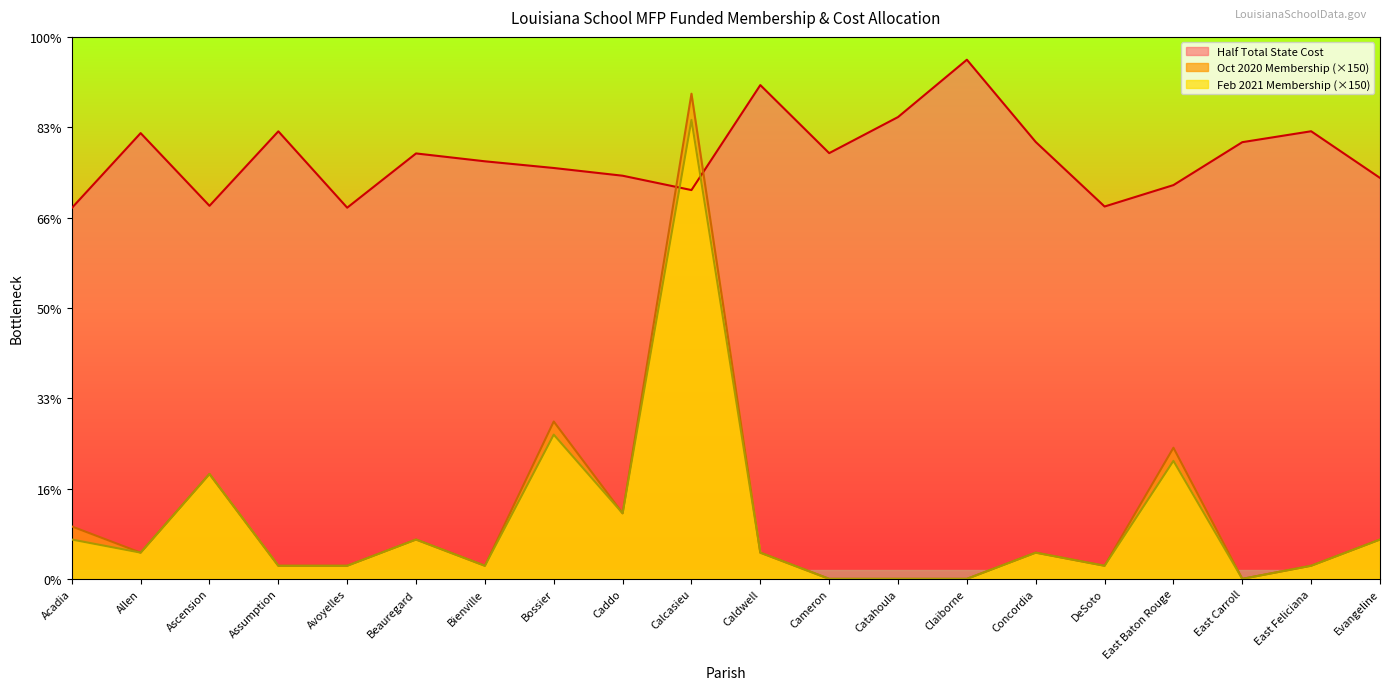

What is the label of the 1st point from the right?

Evangeline